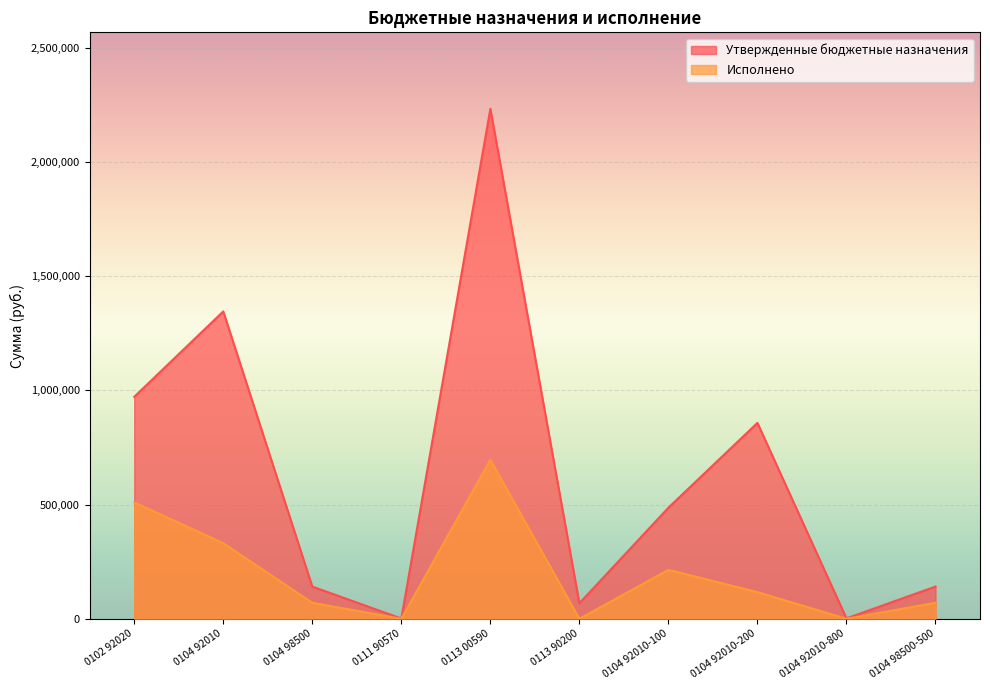

At which category does Утвержденные бюджетные назначения reach its first local valley?

0111 90570